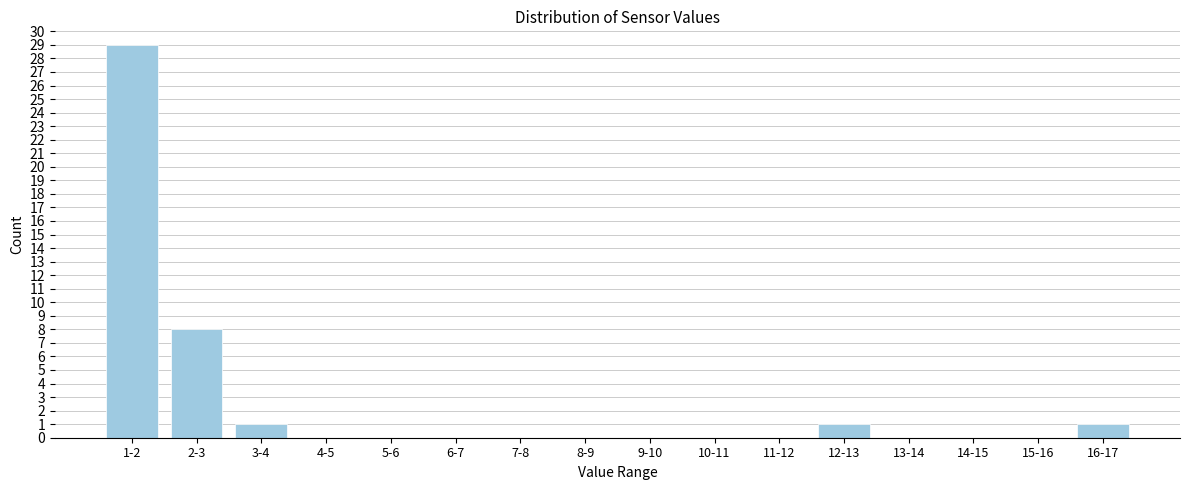

Reading left to right, transcribe all the data shown in this chart.

1-2=29	2-3=8	3-4=1	4-5=0	5-6=0	6-7=0	7-8=0	8-9=0	9-10=0	10-11=0	11-12=0	12-13=1	13-14=0	14-15=0	15-16=0	16-17=1